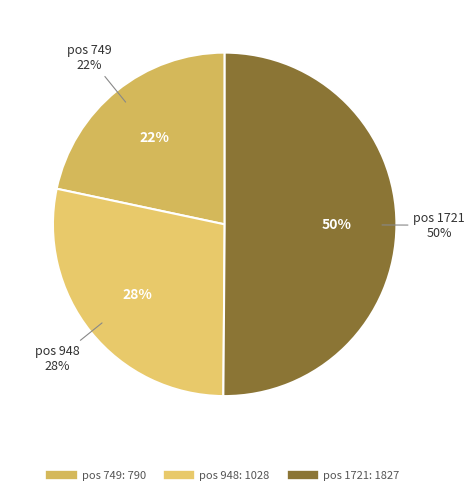

To the nearest percent, what portion does 1721 represent?

50%